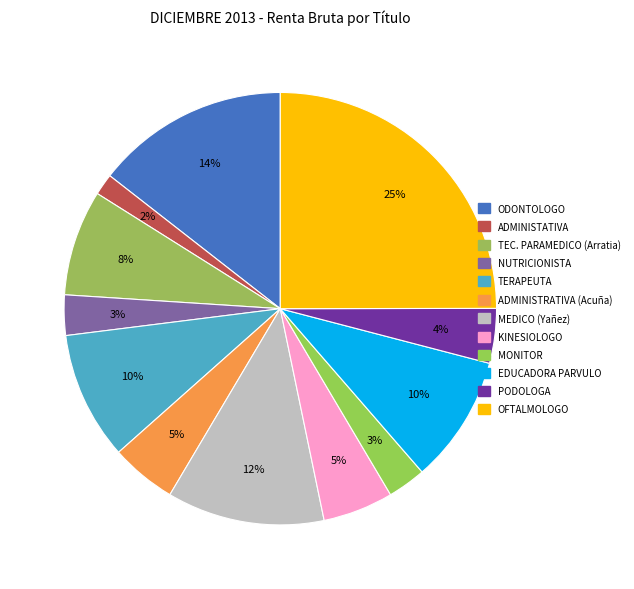

What is the change in value from TEC. PARAMEDICO (Arratia) to KINESIOLOGO?

-122980